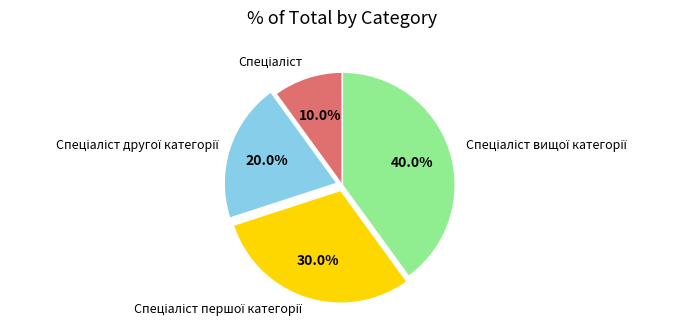

Is there a majority slice in this chart?

No